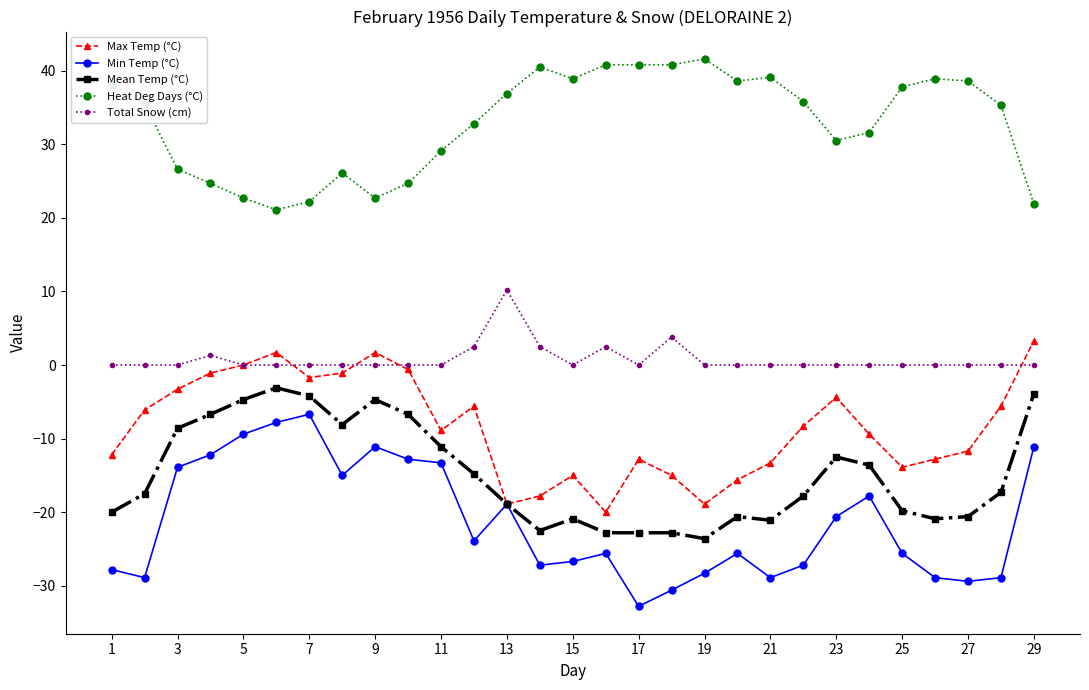

True or false: Max Temp (°C) and Heat Deg Days (°C) intersect in this chart.

False